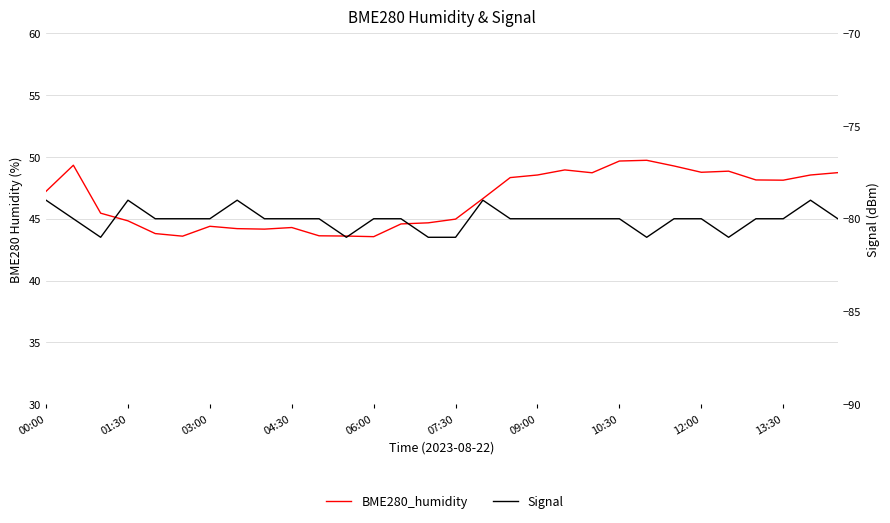

Is this an area chart (filled region under the line)?

No